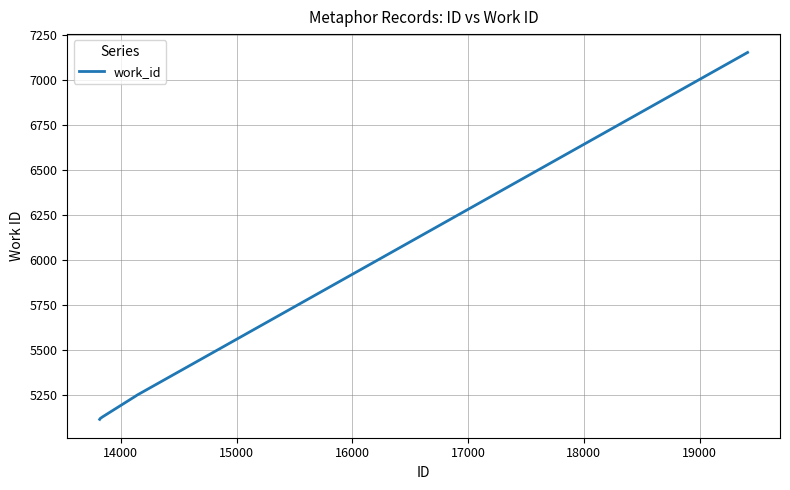

What is the maximum value shown in the chart?

7154